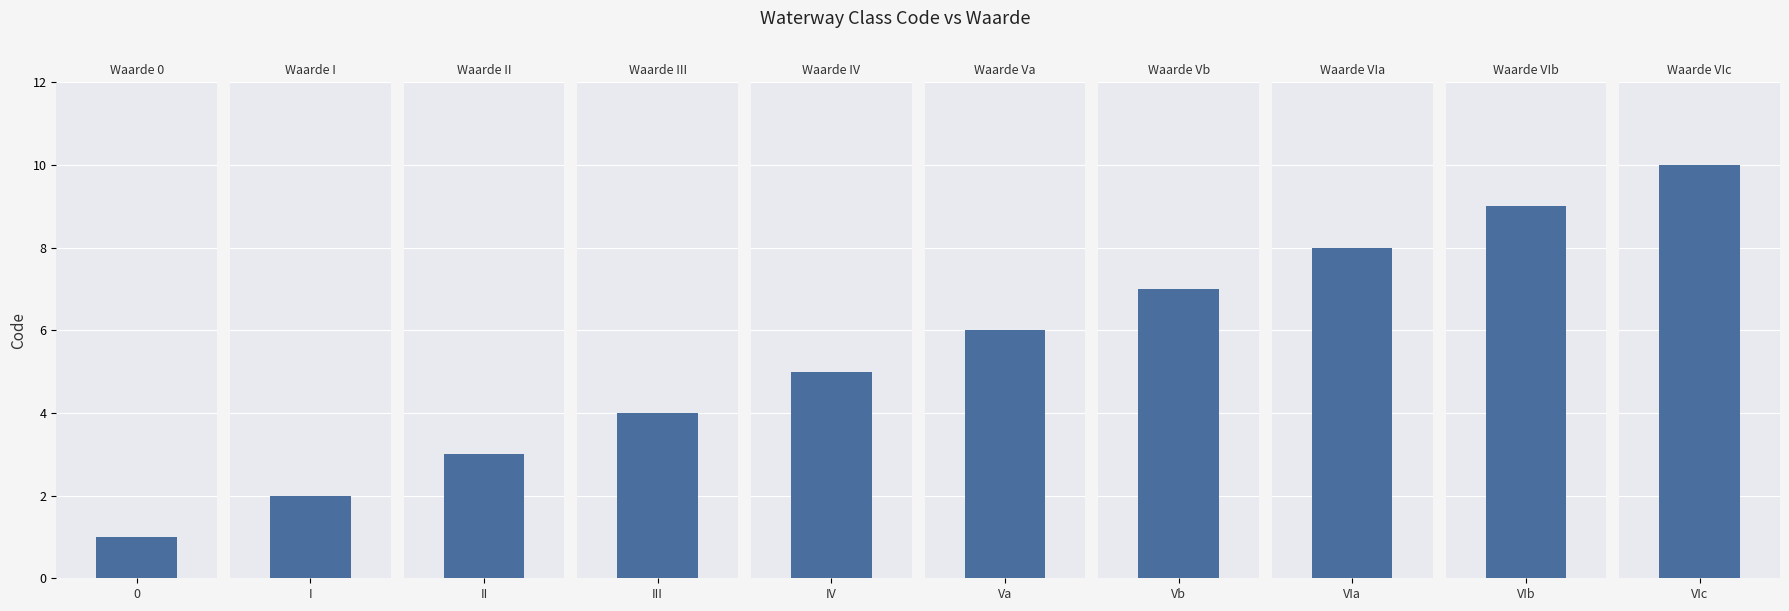

What is the sum of the values at III and VIb?

13